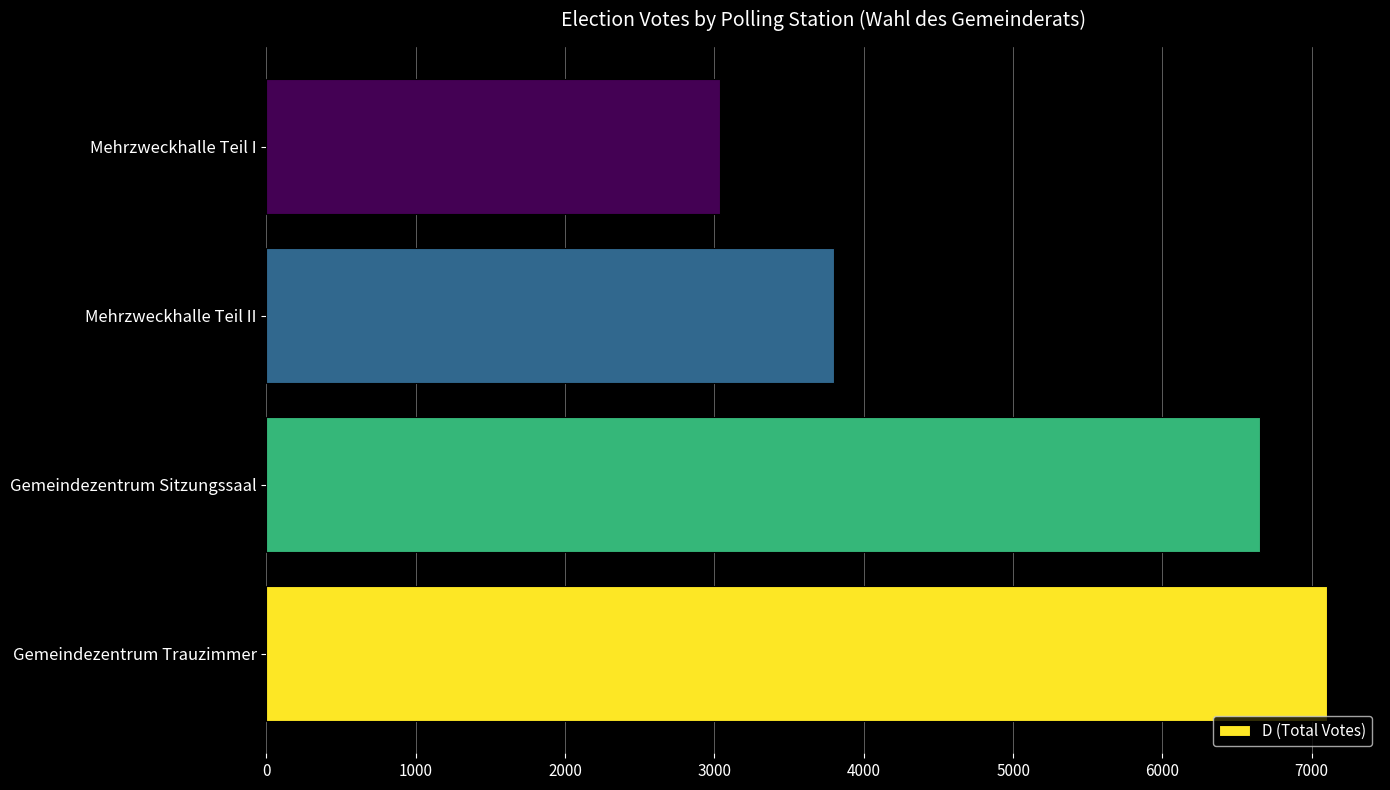

Is it true that the value at Gemeindezentrum Sitzungssaal is 6651?

True